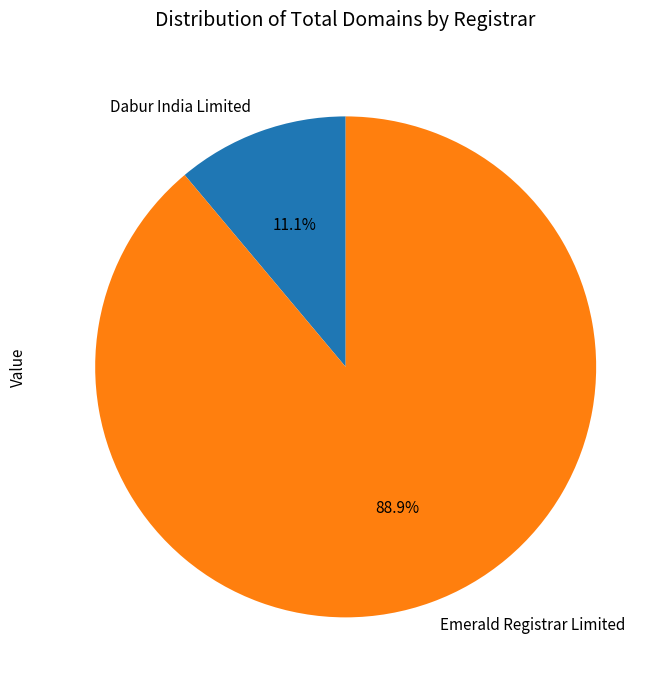

To the nearest percent, what is the difference between the largest and smallest slice percentages?

78%